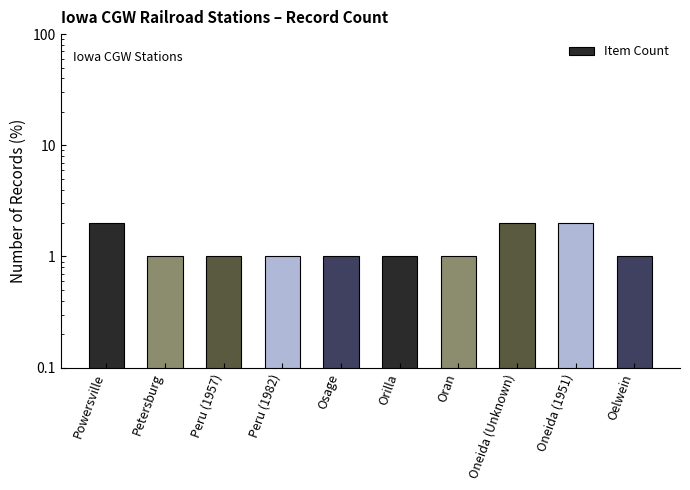

Rank the categories by value from highest to lowest.

Powersville, Oneida (Unknown), Oneida (1951), Petersburg, Peru (1957), Peru (1982), Osage, Orilla, Oran, Oelwein